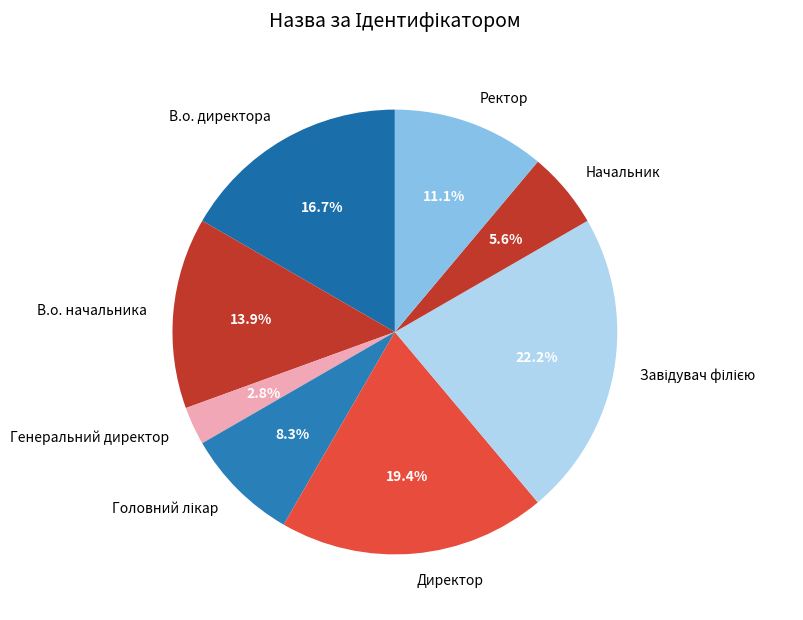

Is it true that В.о. директора is 31% of the pie?

False